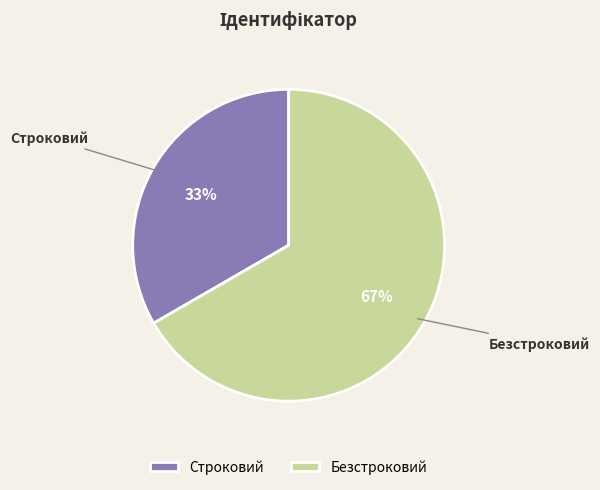

Which category has the smallest portion of the pie?

Строковий